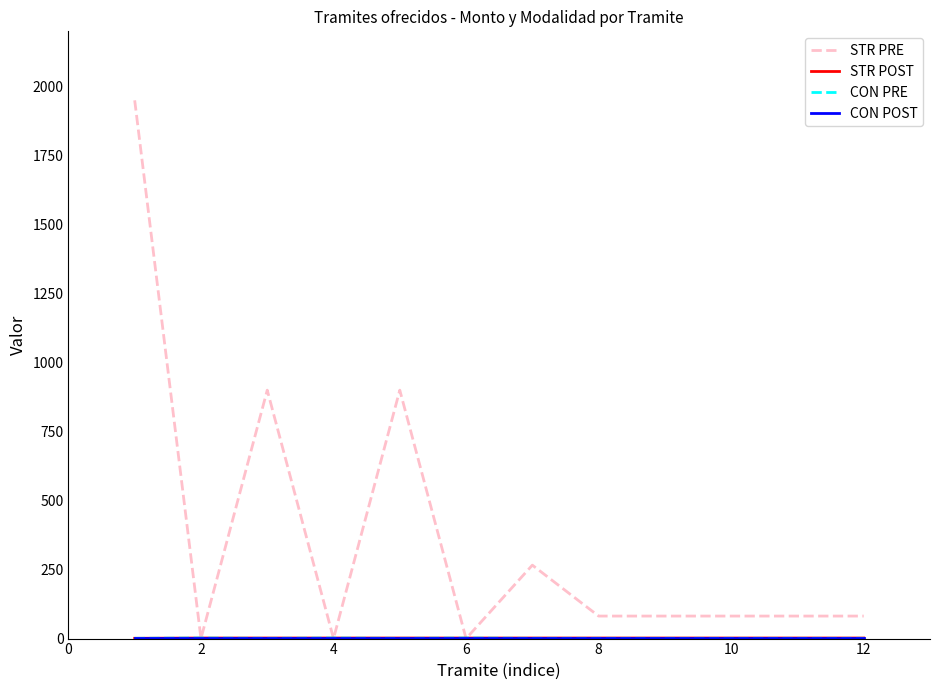

Which series has the widest spread of values?

STR PRE